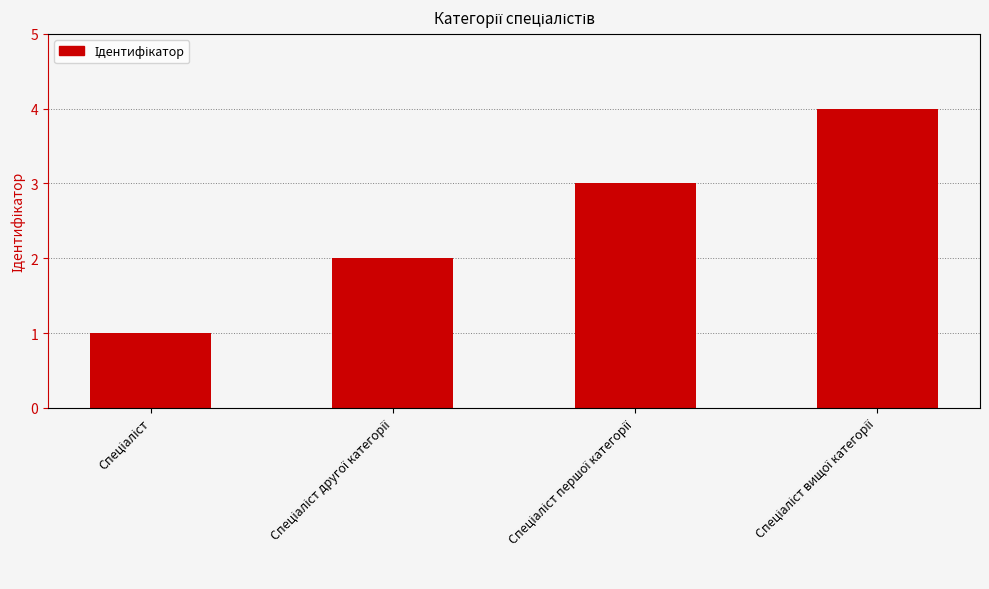

What is the difference between the maximum and minimum values?

3